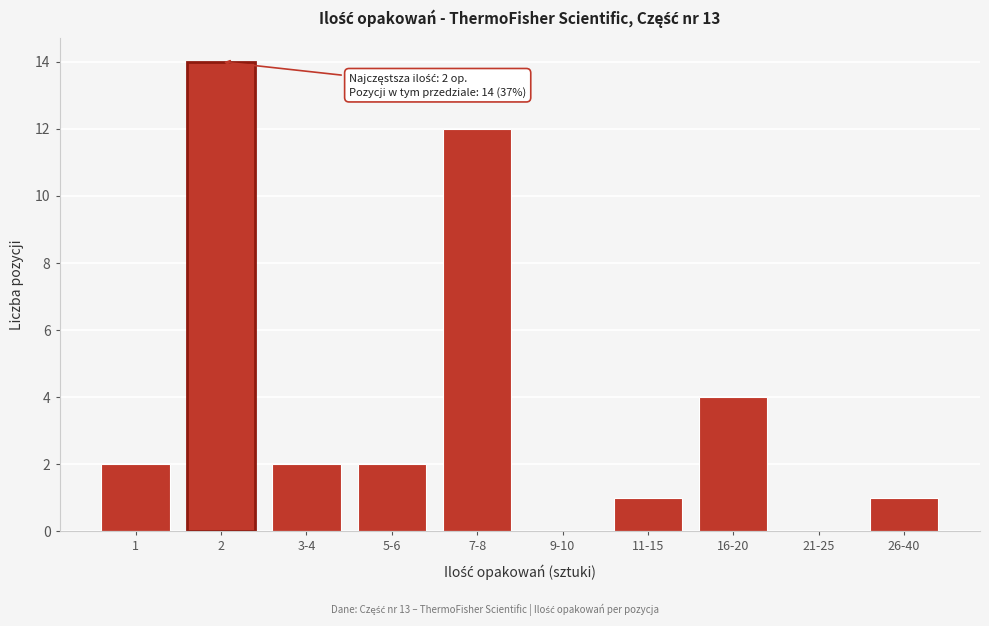

Reading right to left, extract all data points from this chart.

26-40=1	21-25=0	16-20=4	11-15=1	9-10=0	7-8=12	5-6=2	3-4=2	2=14	1=2